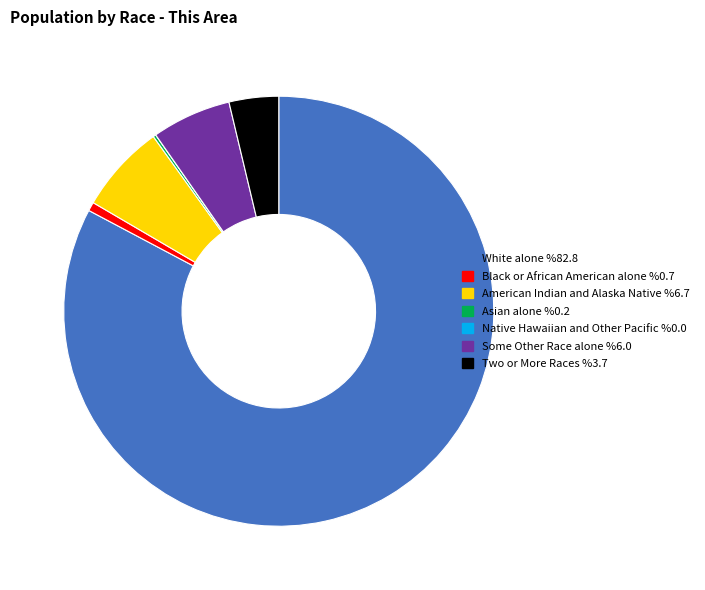

Approximately how many times larger is the value at White alone compared to Two or More Races?

22.2